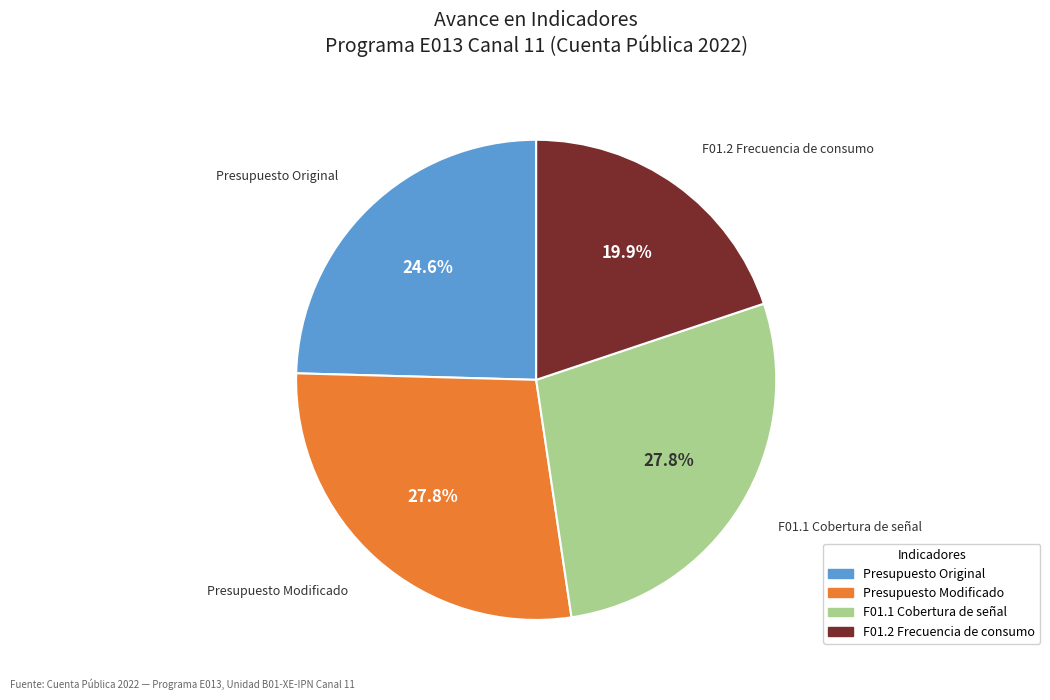

What is the smallest slice in the pie chart?

F01.2 Frecuencia de consumo